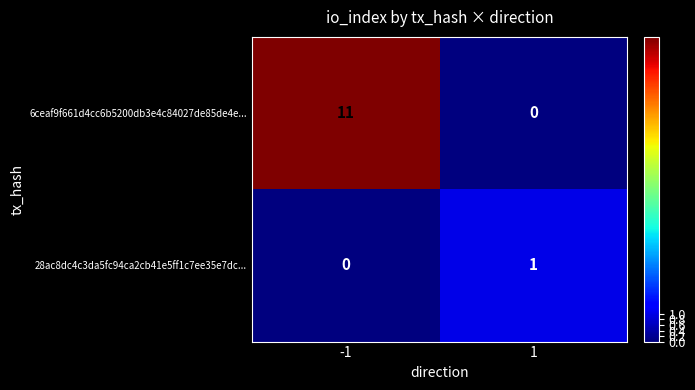

Reading left to right, list all the values displayed in this chart.

6ceaf9f661d4cc6b5200db3e4c84027de85de4e...: 11	0
28ac8dc4c3da5fc94ca2cb41e5ff1c7ee35e7dc...: 0	1